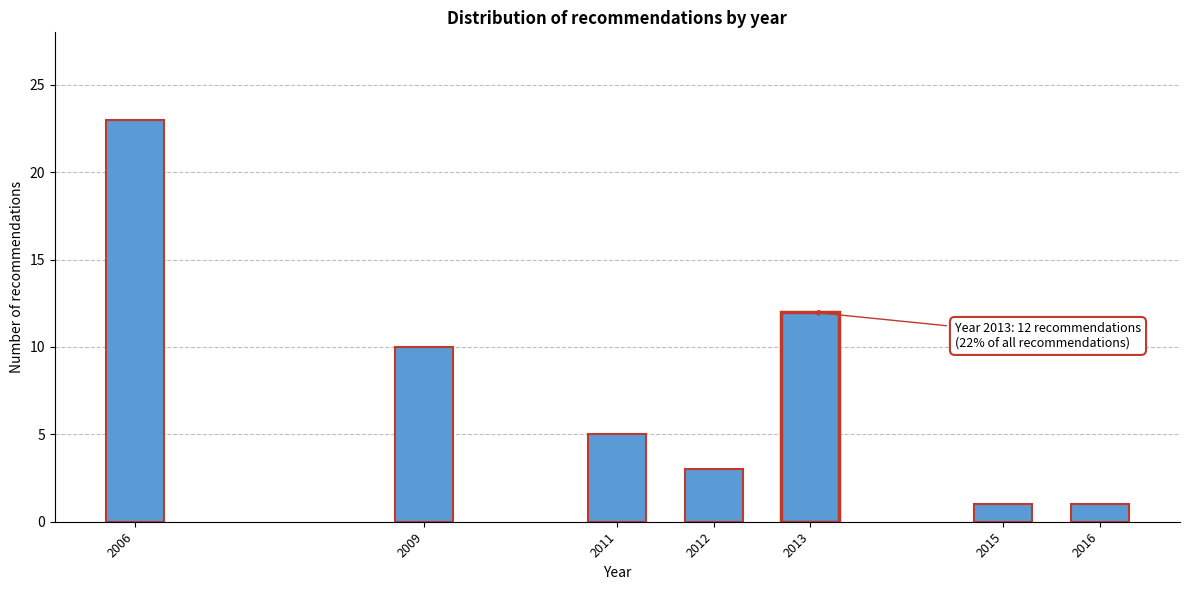

Reading left to right, transcribe all the data shown in this chart.

2006=23	2009=10	2011=5	2012=3	2013=12	2015=1	2016=1